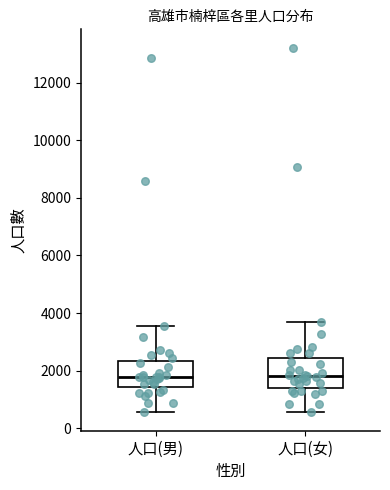

Reading left to right, read every box against the y-axis: the position of its median line, the range the box covers, and the ends of its whiskers. The values are not printed on the chart, so give them approximately, as read against the axis.

人口(男): median 1800, box 1400 to 2400, whiskers 600 to 3600
人口(女): median 1800, box 1400 to 2400, whiskers 600 to 3600